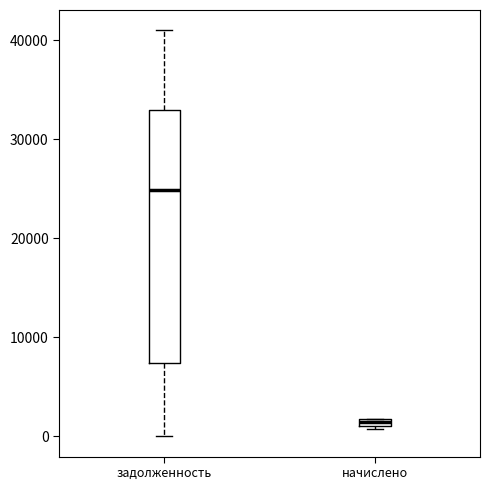

Comparing the boxes themselves (not the whiskers), which one is the tallest?

задолженность